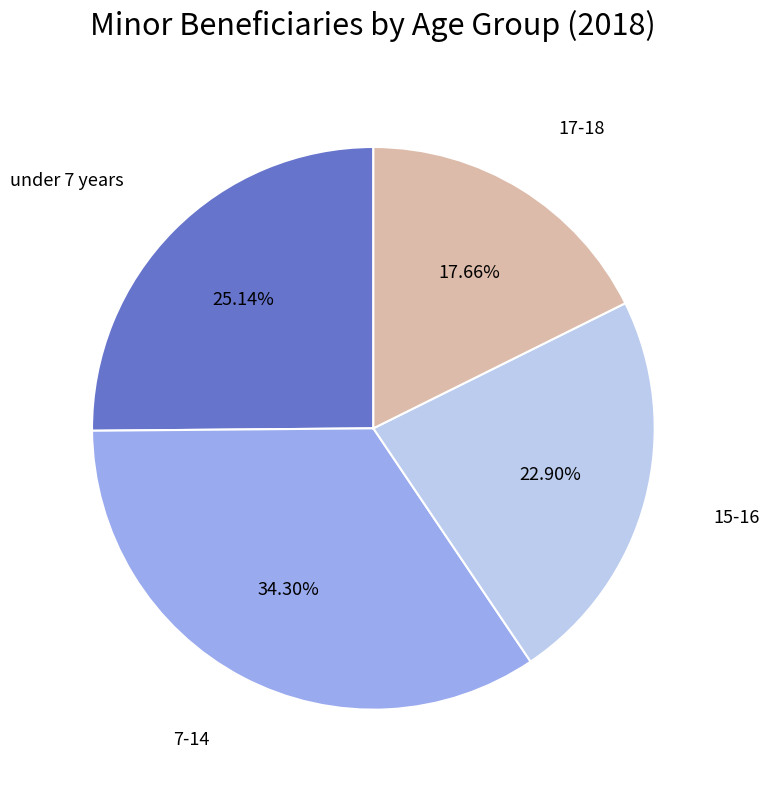

To the nearest percent, what portion does under 7 years represent?

25%